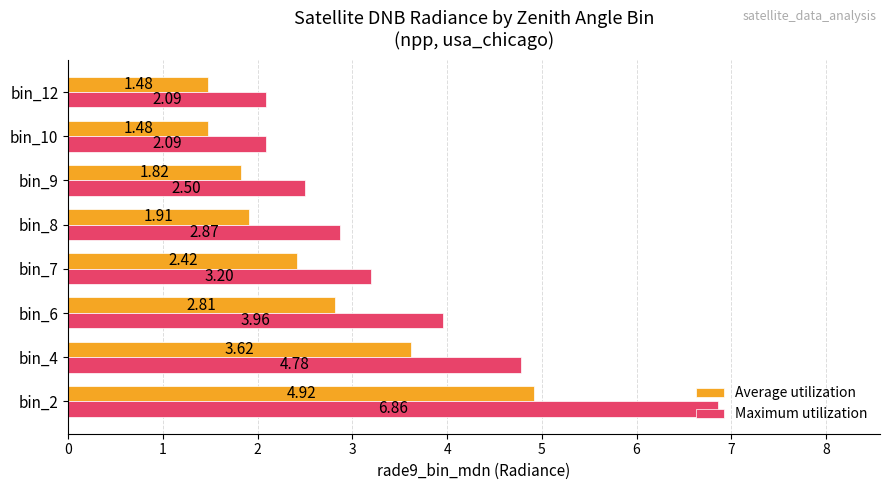

What is the sum of the Maximum utilization values at bin_10 and bin_12?

4.2